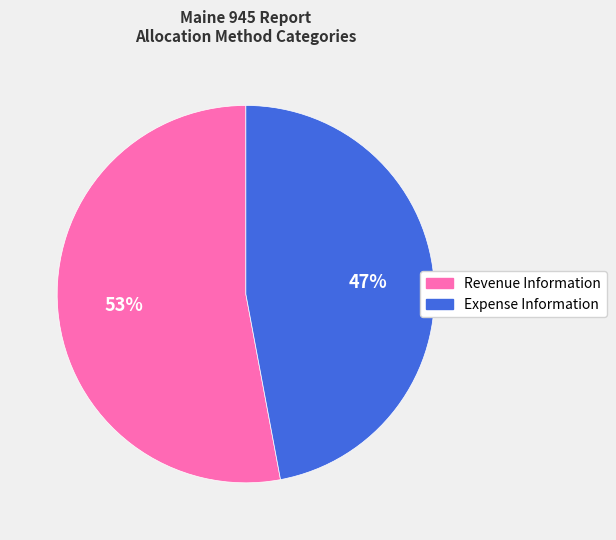

To the nearest percent, what is the difference between the largest and smallest slice percentages?

6%